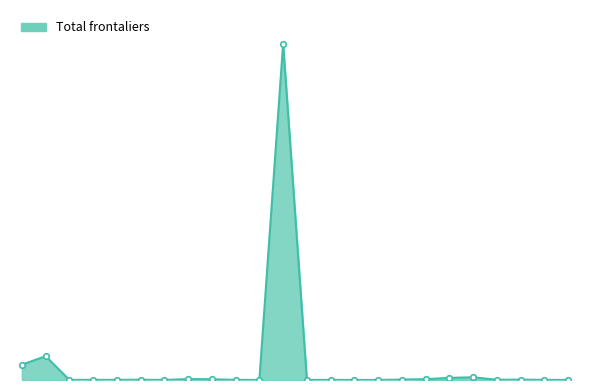

How many interior local peaks (higher than both neighbors) does the data have?

6